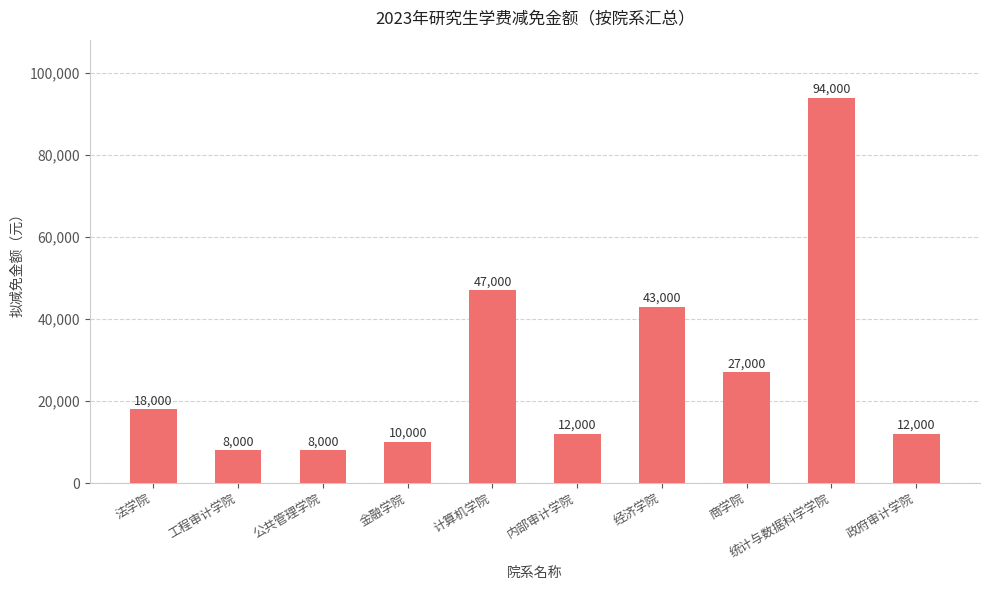

What is the sum of all values?

279000